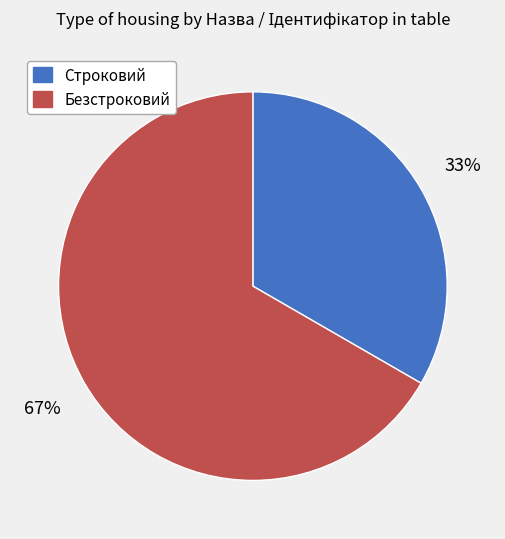

What is the largest slice in the pie chart?

Безстроковий